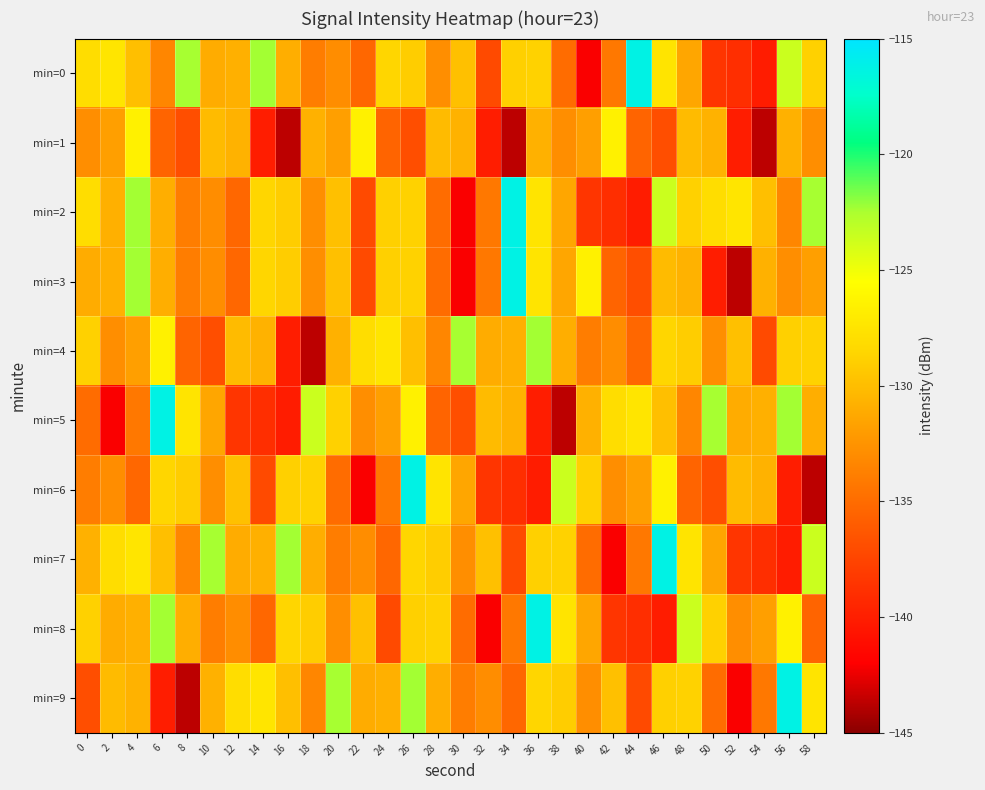

Rank the series by their maximum value, from highest to lowest.

min=0, min=2, min=3, min=5, min=6, min=7, min=8, min=9, min=4, min=1